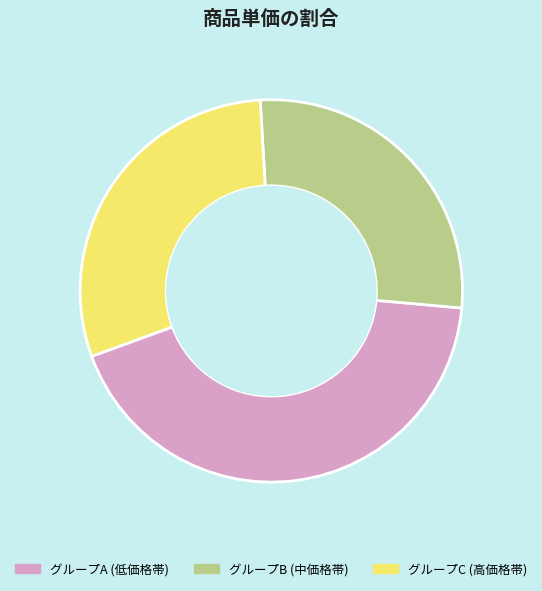

Count the number of slices in the pie.

3